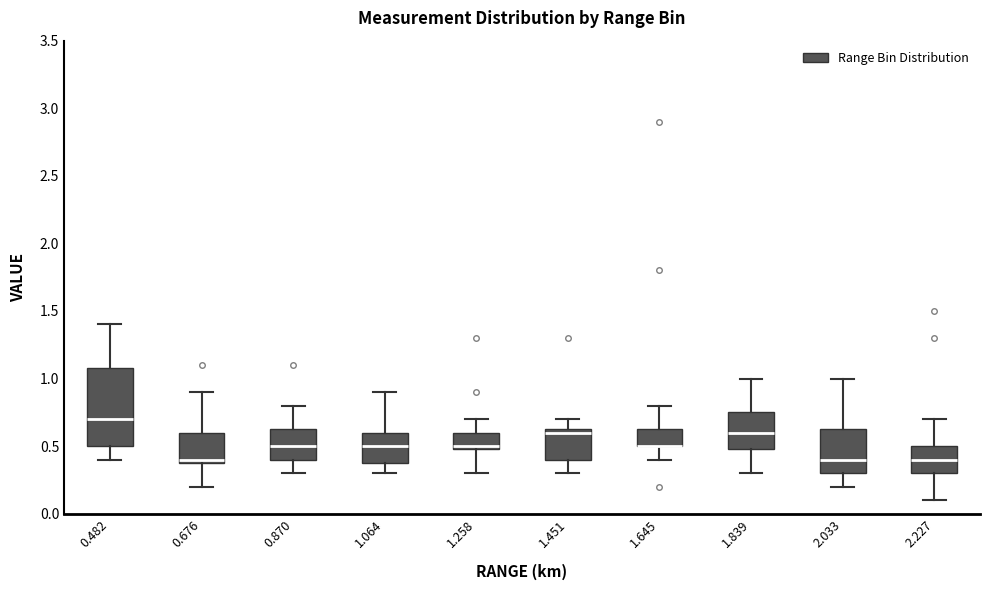

Where is the upper edge of the box at x = 2.033 on the y-axis? The values are not printed on the chart, so give them approximately, as read against the axis.

0.65